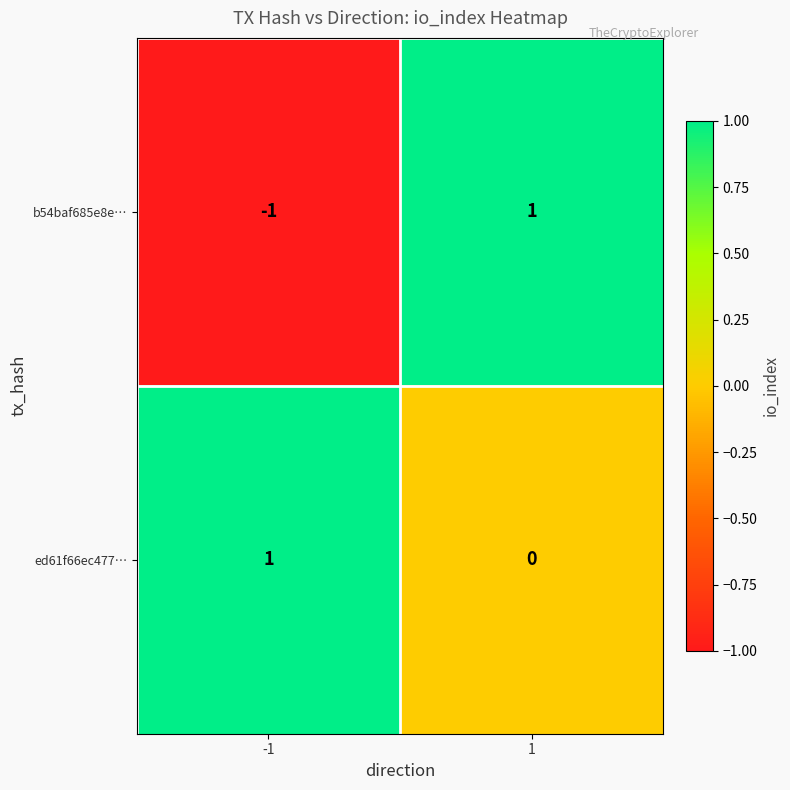

At 1, list the series in order from largest to smallest.

b54baf685e8e…, ed61f66ec477…